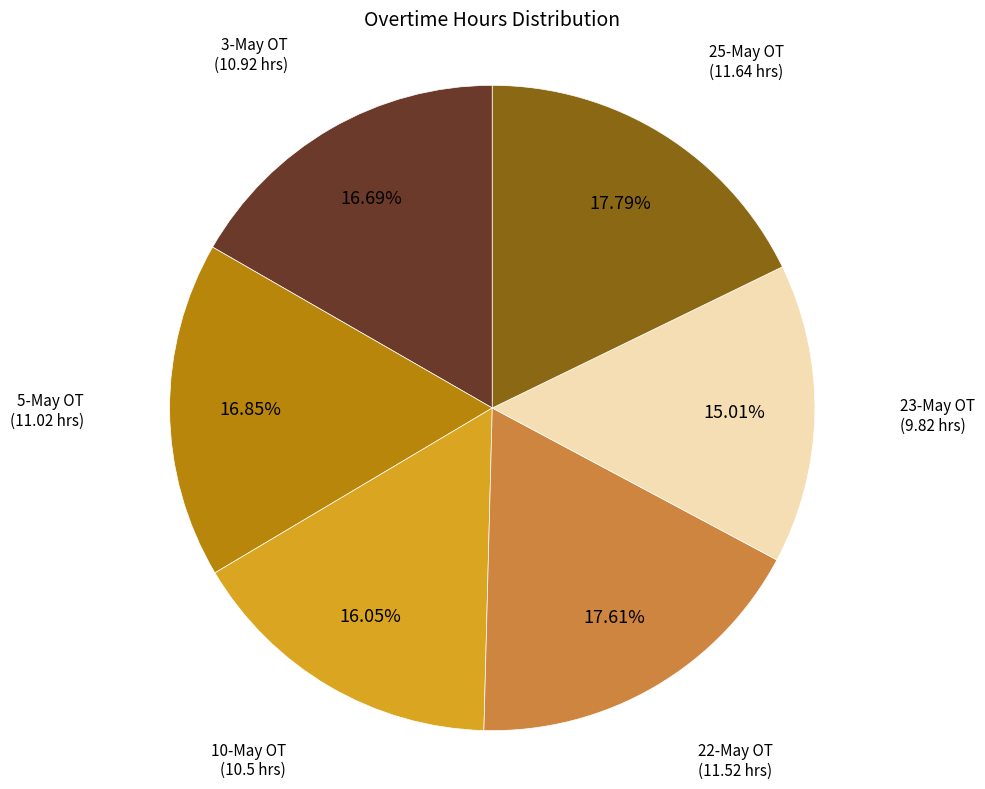

Does any single category account for the majority?

No